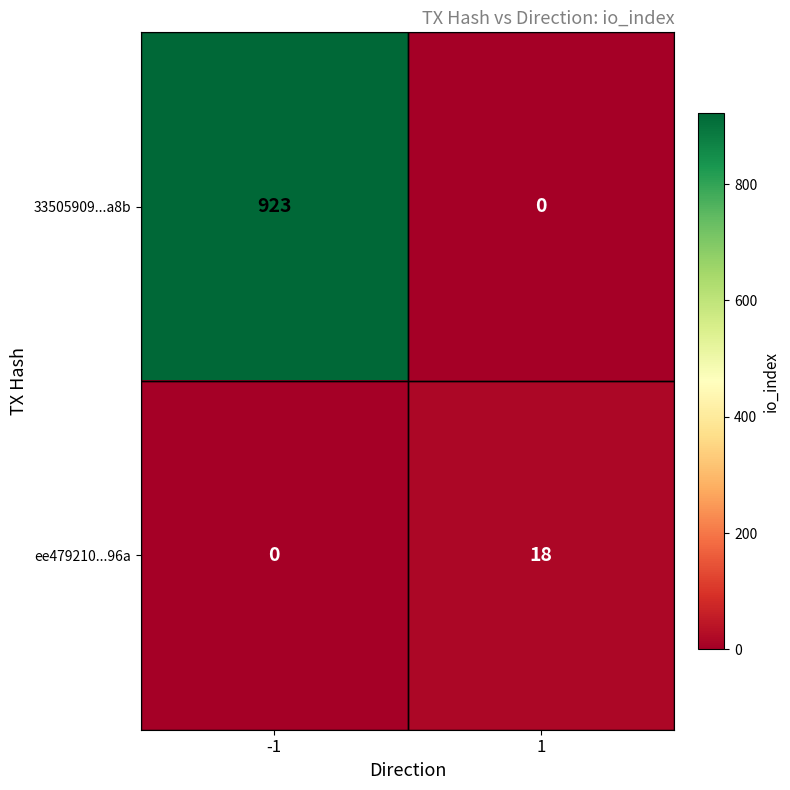

True or false: 33505909...a8b has a value of 482 at -1.

False